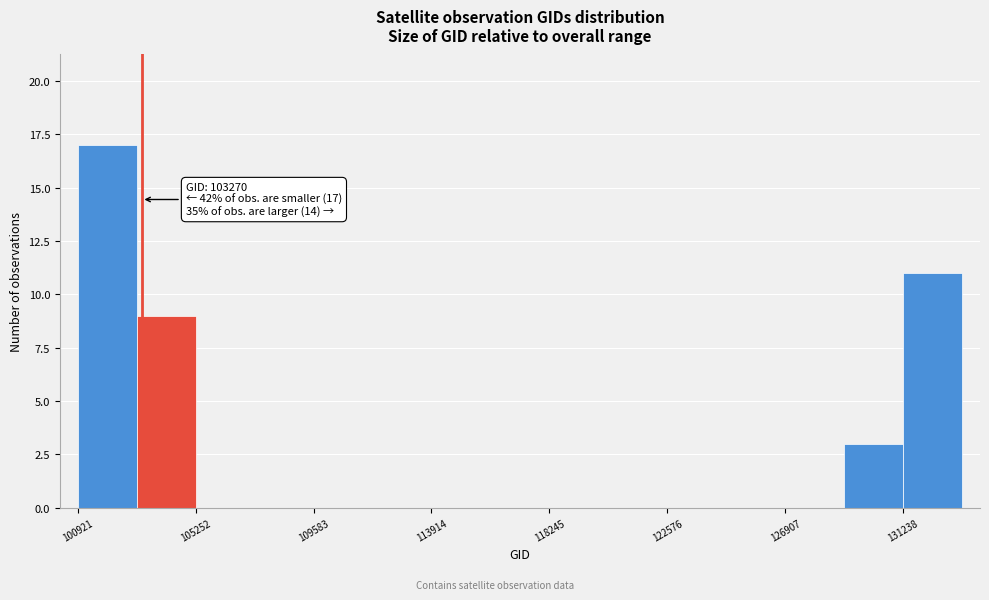

Over which range of the x-axis is the bar tallest?

101000 to 103000